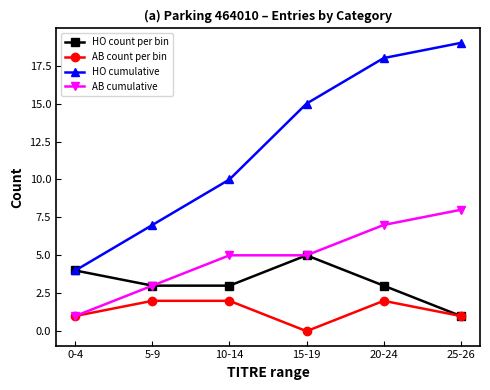

Between 5-9 and 10-14, which series saw the biggest shift?

HO cumulative